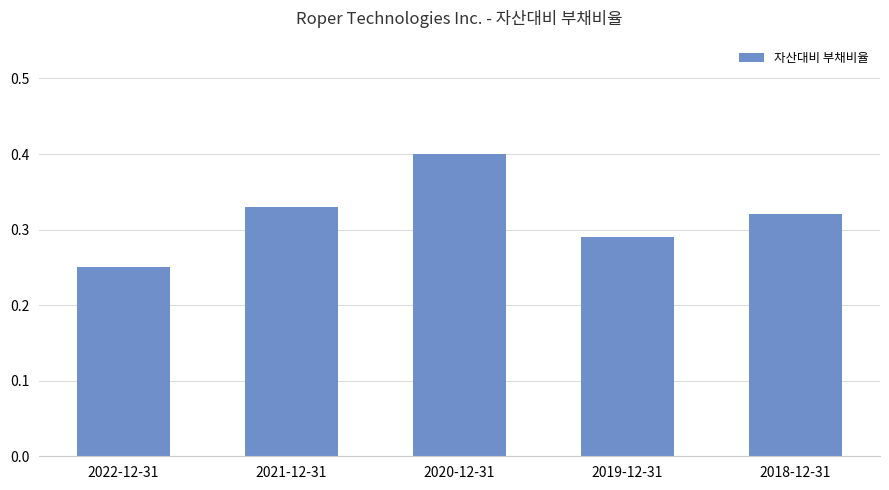

What is the label of the 4th bar from the left?

2019-12-31